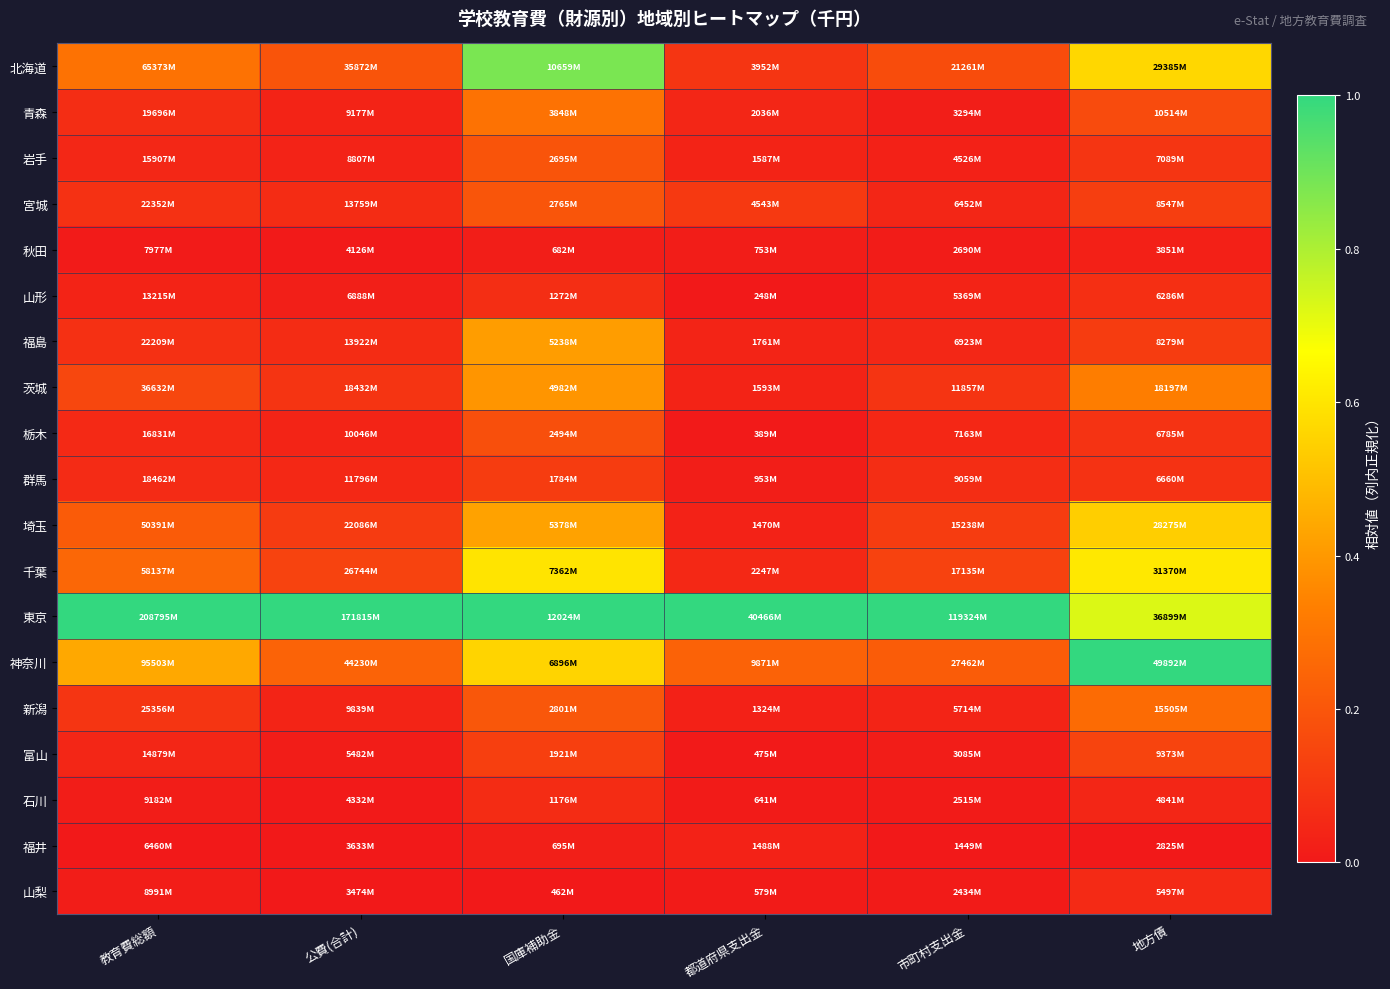

Reading left to right, transcribe all the data shown in this chart.

北海道: 教育費総額=0.3	公費(合計)=0.2	国庫補助金=0.9	都道府県支出金=0.1	市町村支出金=0.2	地方債=0.6
青森: 教育費総額=0.1	公費(合計)=0.0	国庫補助金=0.3	都道府県支出金=0.0	市町村支出金=0.0	地方債=0.2
岩手: 教育費総額=0.0	公費(合計)=0.0	国庫補助金=0.2	都道府県支出金=0.0	市町村支出金=0.0	地方債=0.1
宮城: 教育費総額=0.1	公費(合計)=0.1	国庫補助金=0.2	都道府県支出金=0.1	市町村支出金=0.0	地方債=0.1
秋田: 教育費総額=0.0	公費(合計)=0.0	国庫補助金=0.0	都道府県支出金=0.0	市町村支出金=0.0	地方債=0.0
山形: 教育費総額=0.0	公費(合計)=0.0	国庫補助金=0.1	都道府県支出金=0.0	市町村支出金=0.0	地方債=0.1
福島: 教育費総額=0.1	公費(合計)=0.1	国庫補助金=0.4	都道府県支出金=0.0	市町村支出金=0.0	地方債=0.1
茨城: 教育費総額=0.1	公費(合計)=0.1	国庫補助金=0.4	都道府県支出金=0.0	市町村支出金=0.1	地方債=0.3
栃木: 教育費総額=0.1	公費(合計)=0.0	国庫補助金=0.2	都道府県支出金=0.0	市町村支出金=0.0	地方債=0.1
群馬: 教育費総額=0.1	公費(合計)=0.0	国庫補助金=0.1	都道府県支出金=0.0	市町村支出金=0.1	地方債=0.1
埼玉: 教育費総額=0.2	公費(合計)=0.1	国庫補助金=0.4	都道府県支出金=0.0	市町村支出金=0.1	地方債=0.5
千葉: 教育費総額=0.3	公費(合計)=0.1	国庫補助金=0.6	都道府県支出金=0.0	市町村支出金=0.1	地方債=0.6
東京: 教育費総額=1.0	公費(合計)=1.0	国庫補助金=1.0	都道府県支出金=1.0	市町村支出金=1.0	地方債=0.7
神奈川: 教育費総額=0.4	公費(合計)=0.2	国庫補助金=0.6	都道府県支出金=0.2	市町村支出金=0.2	地方債=1.0
新潟: 教育費総額=0.1	公費(合計)=0.0	国庫補助金=0.2	都道府県支出金=0.0	市町村支出金=0.0	地方債=0.3
富山: 教育費総額=0.0	公費(合計)=0.0	国庫補助金=0.1	都道府県支出金=0.0	市町村支出金=0.0	地方債=0.1
石川: 教育費総額=0.0	公費(合計)=0.0	国庫補助金=0.1	都道府県支出金=0.0	市町村支出金=0.0	地方債=0.0
福井: 教育費総額=0.0	公費(合計)=0.0	国庫補助金=0.0	都道府県支出金=0.0	市町村支出金=0.0	地方債=0.0
山梨: 教育費総額=0.0	公費(合計)=0.0	国庫補助金=0.0	都道府県支出金=0.0	市町村支出金=0.0	地方債=0.1